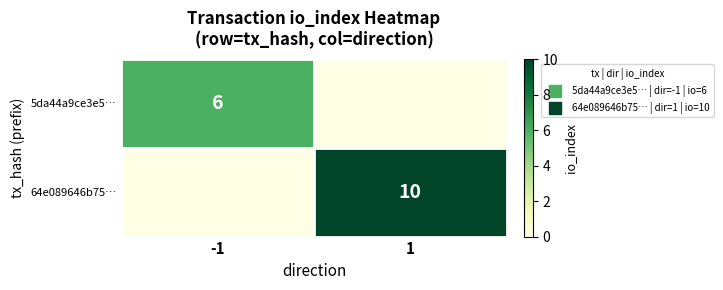

The value of 64e089646b75… at 1 is 4. True or false?

False